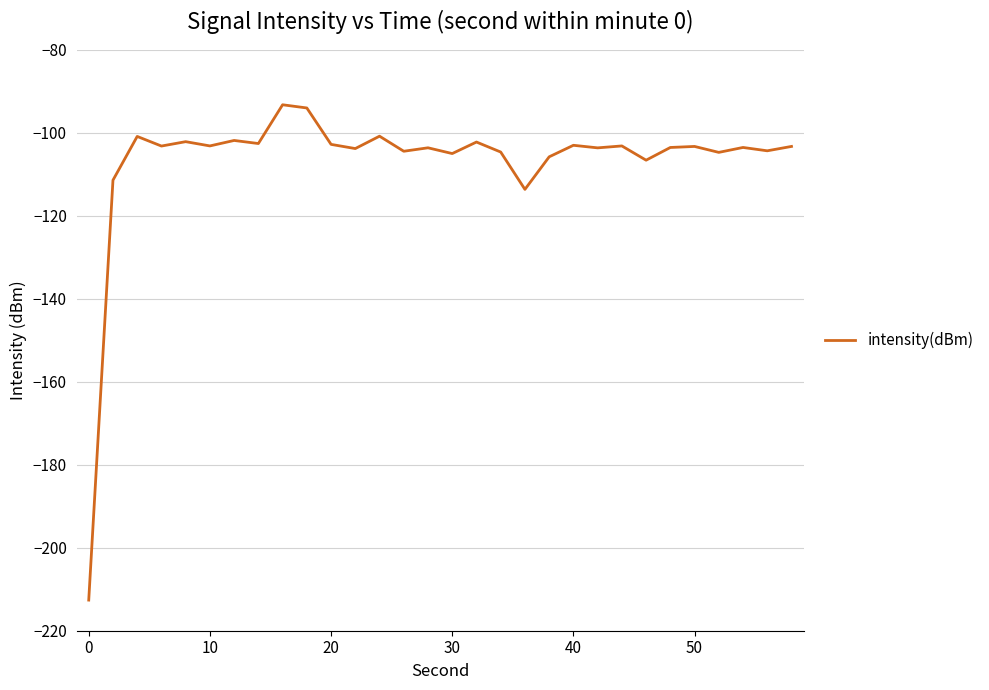

What is the difference between the maximum and minimum values?

119.4